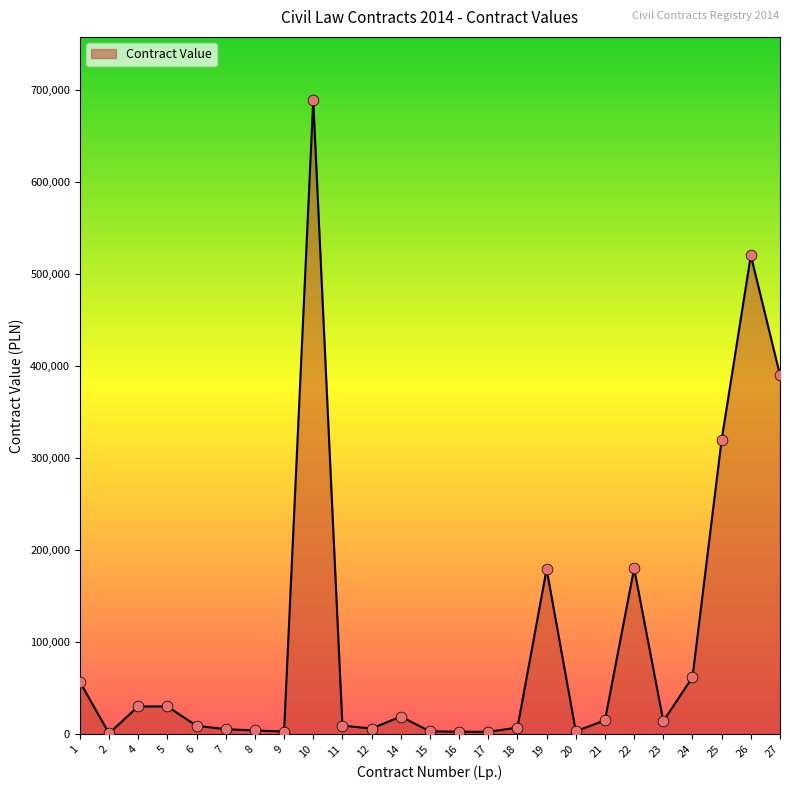

What is the change in value from 7 to 18?

+1711.0